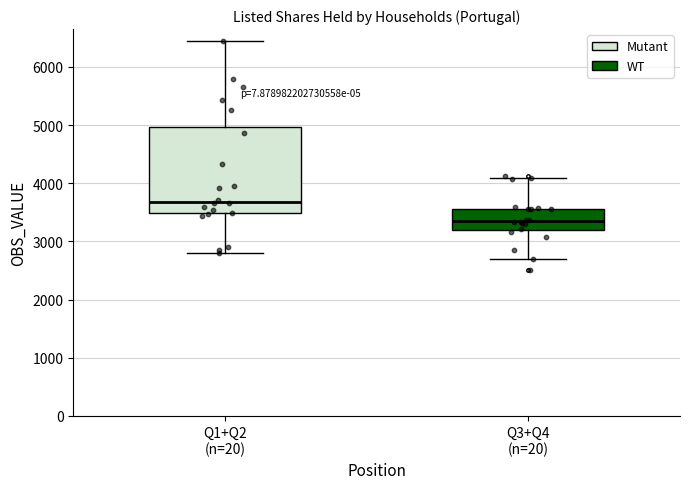

Reading left to right, transcribe this box plot: for each box, give where its median line is, the range the box spans, and where its two whiskers end, as read against the y-axis. The values are not printed on the chart, so give them approximately, as read against the axis.

Q1+Q2 (n=20): median 3700, box 3500 to 5000, whiskers 2800 to 6500
Q3+Q4 (n=20): median 3300, box 3200 to 3600, whiskers 2700 to 4100